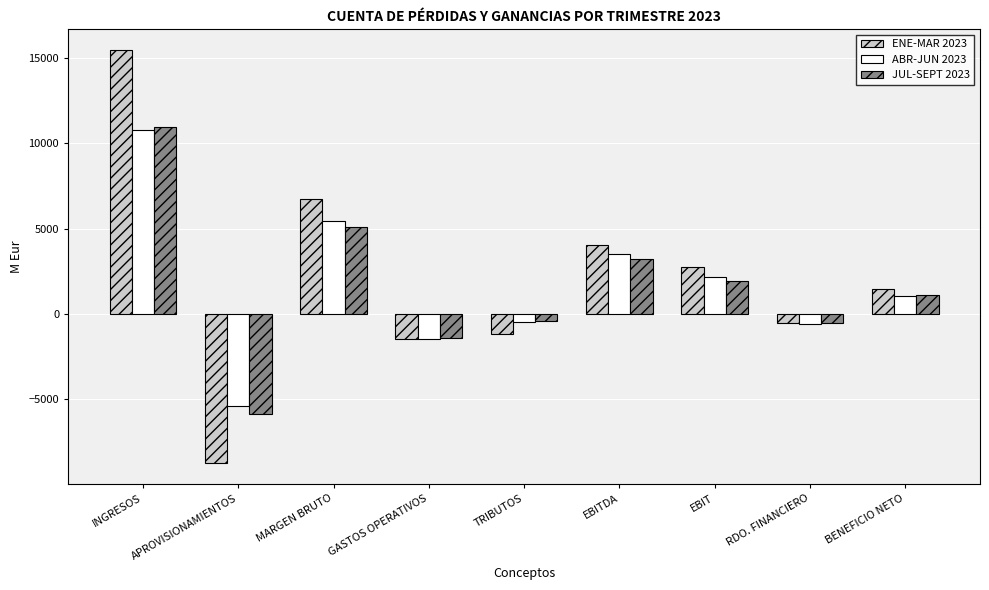

At which category does the chart reach its peak across all series?

INGRESOS